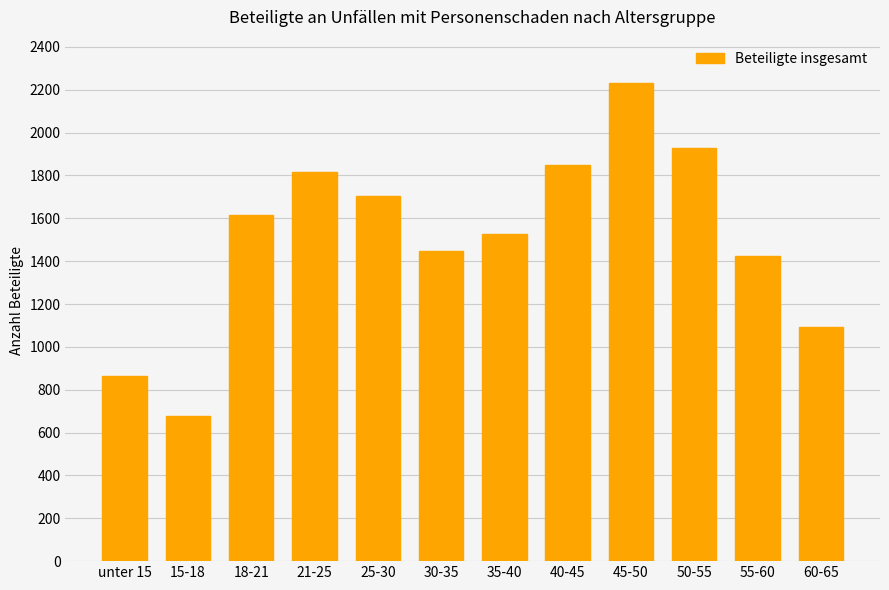

What is the label of the 11th bar from the right?

15-18